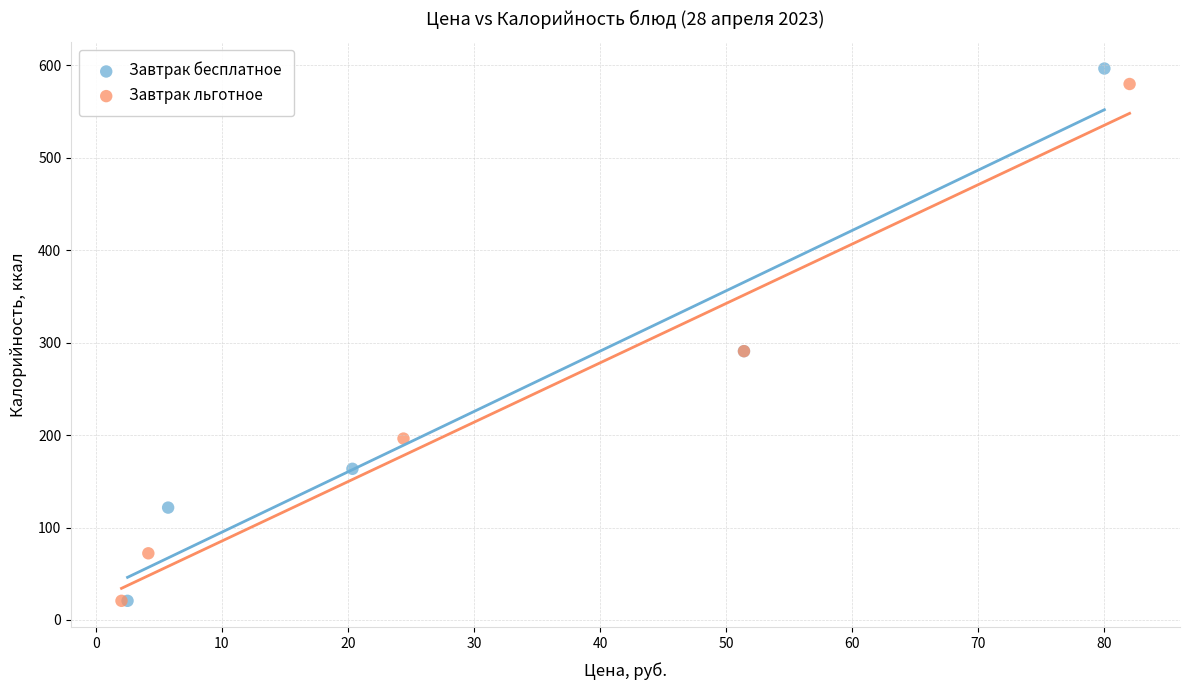

Which series has the largest Y range (max minus min)?

Завтрак бесплатное